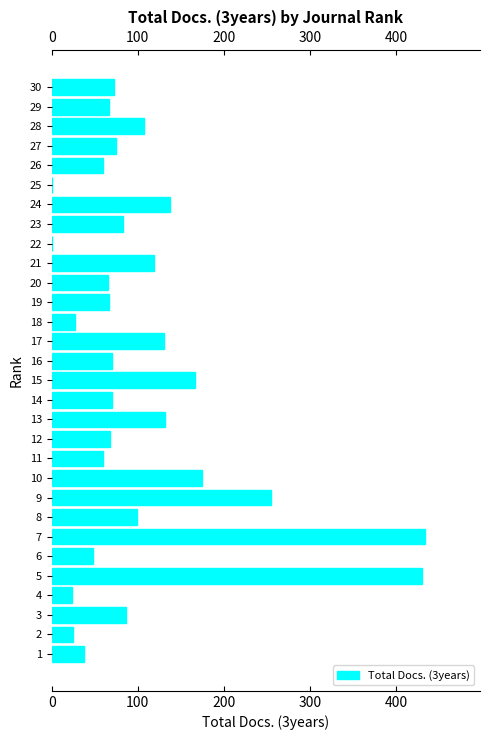

Does the chart contain stacked bars?

No